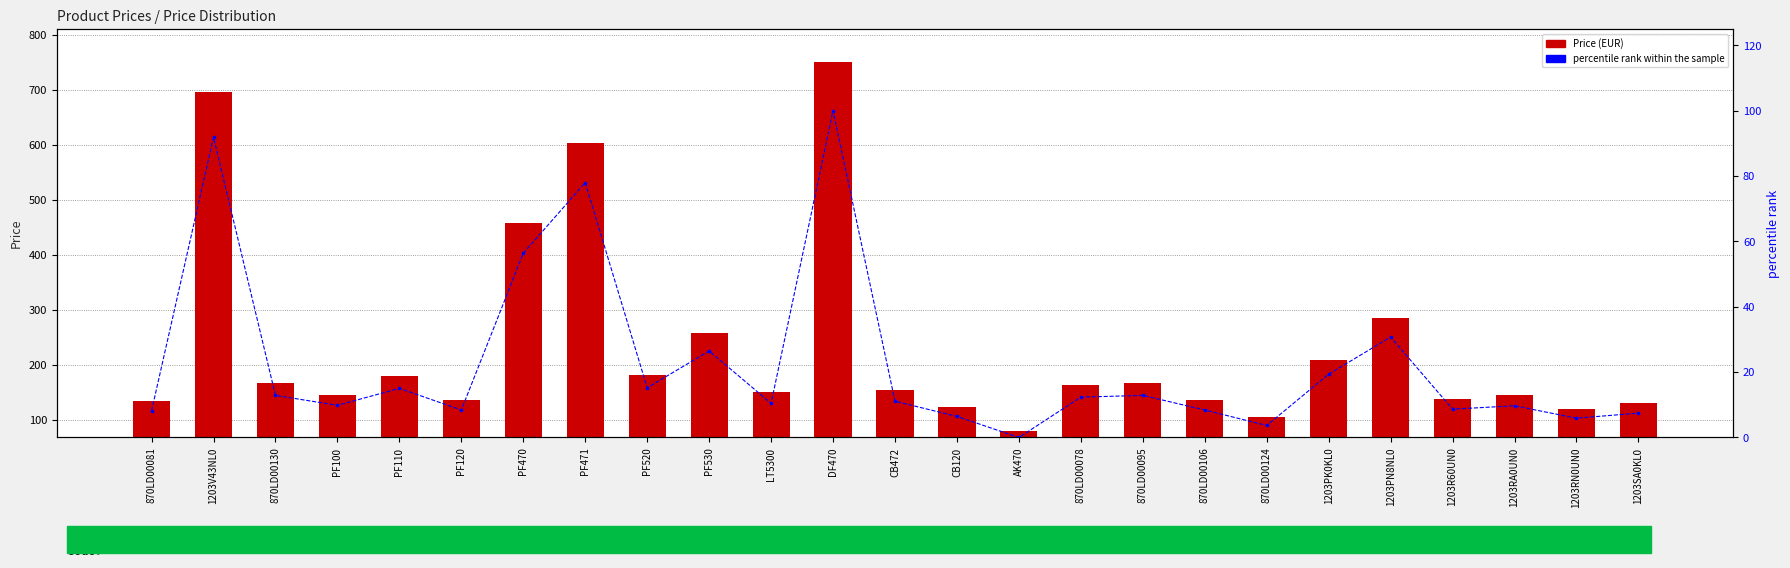

What is the total value across all series at 1203V43NL0?

787.4